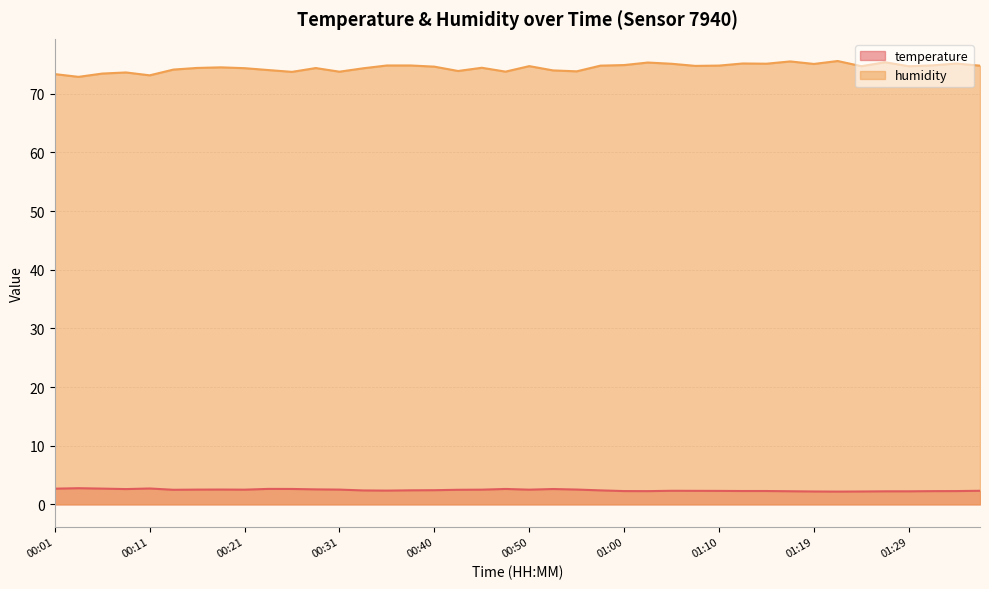

What is the minimum value shown in the chart?

2.2